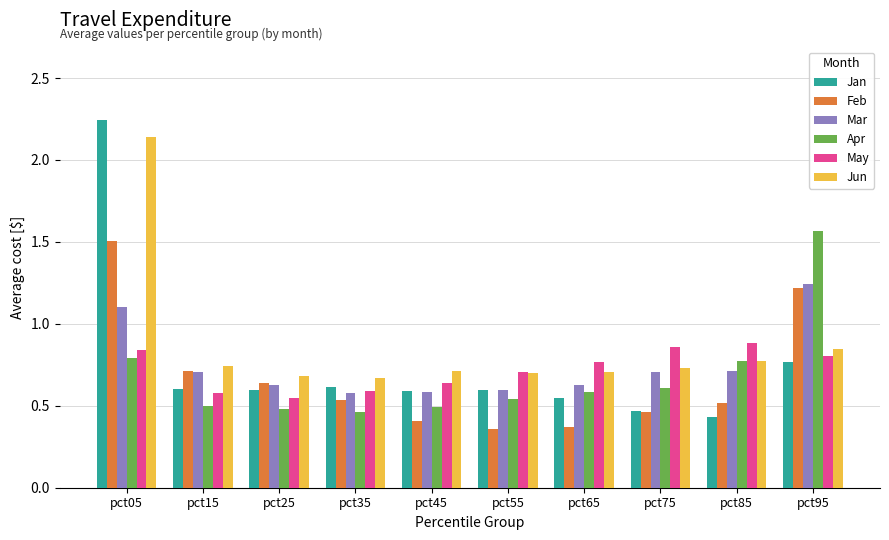

How many Mar values are between 0 and 1?

8